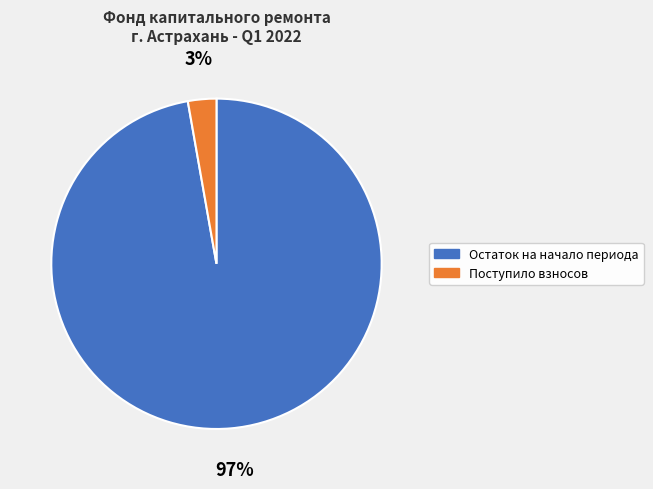

What is the largest slice in the pie chart?

Остаток на начало периода